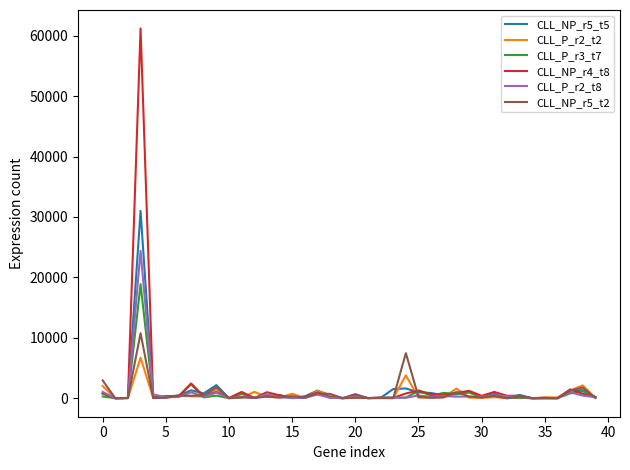

Rank the series by their maximum value, from highest to lowest.

CLL_NP_r4_t8, CLL_NP_r5_t5, CLL_P_r2_t8, CLL_P_r3_t7, CLL_NP_r5_t2, CLL_P_r2_t2